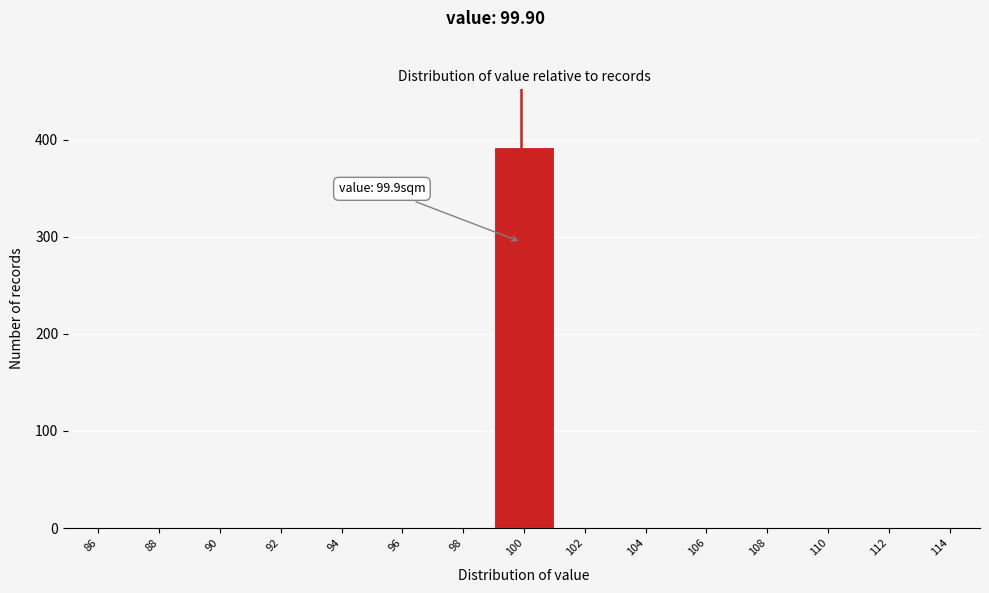

Which range on the x-axis has the tallest bar?

99 to 101